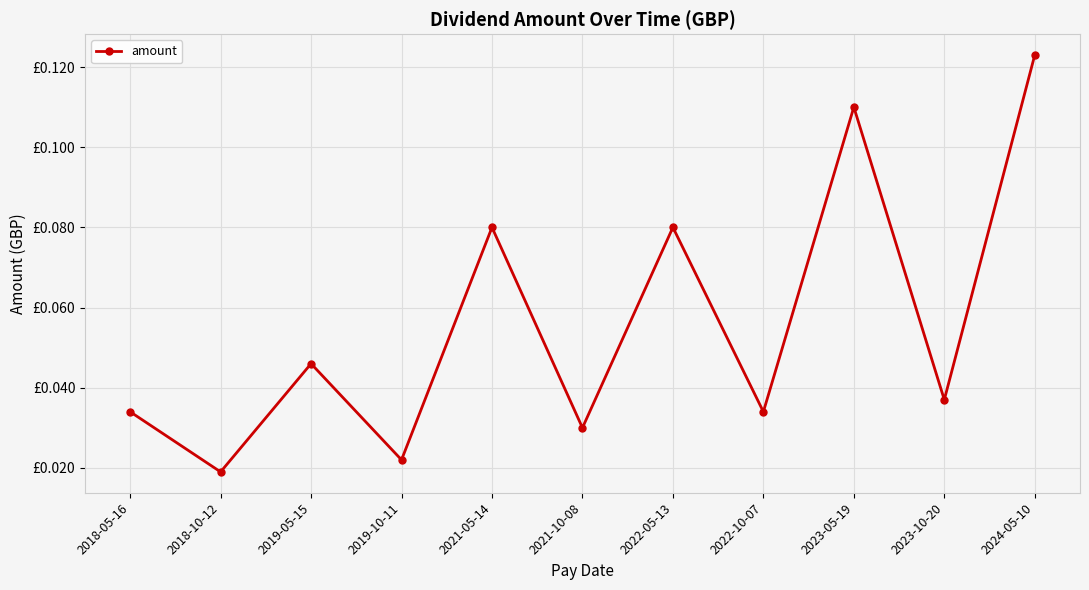

Does the chart have visible grid lines?

Yes